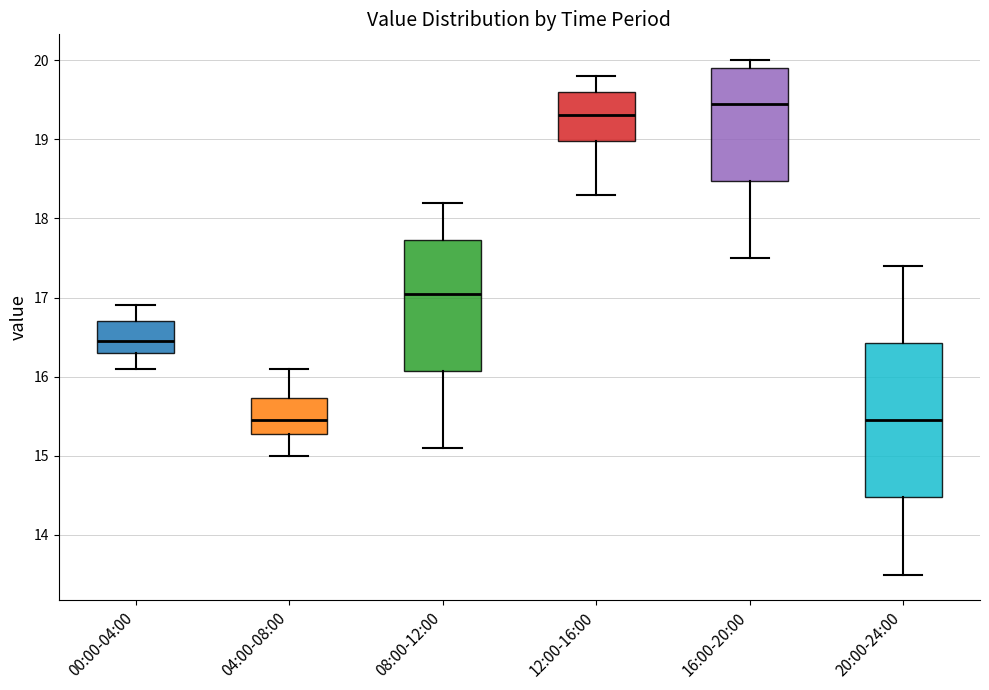

Where does the upper whisker of the box for 12:00-16:00 end on the y-axis? The values are not printed on the chart, so give them approximately, as read against the axis.

19.8